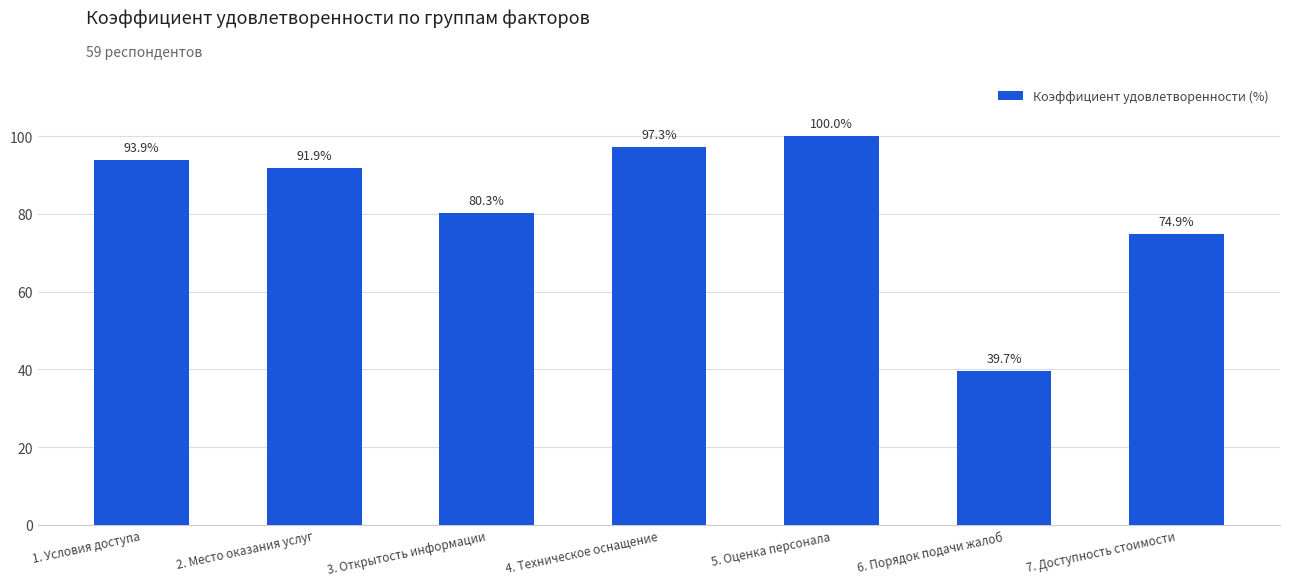

How many values exceed 91?

4